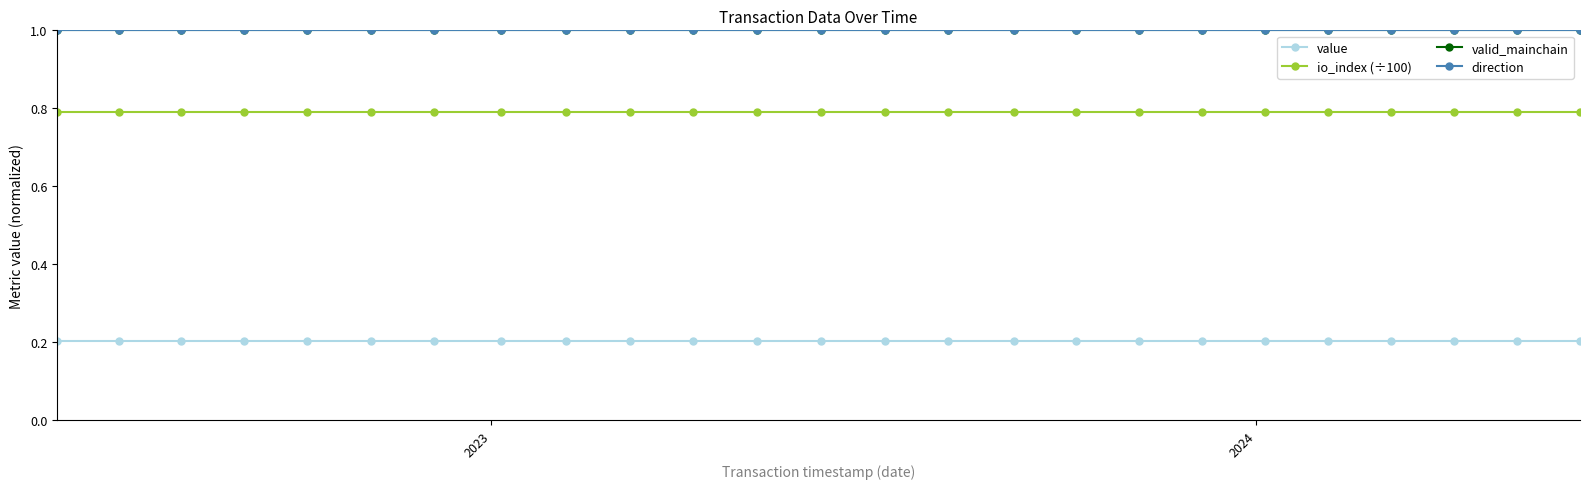

Reading right to left, extract all data points from this chart.

value: 0.2	0.2	0.2	0.2	0.2	0.2	0.2	0.2	0.2	0.2	0.2	0.2	0.2	0.2	0.2	0.2	0.2	0.2	0.2	0.2	0.2	0.2	0.2	0.2	0.2
io_index (÷100): 0.8	0.8	0.8	0.8	0.8	0.8	0.8	0.8	0.8	0.8	0.8	0.8	0.8	0.8	0.8	0.8	0.8	0.8	0.8	0.8	0.8	0.8	0.8	0.8	0.8
valid_mainchain: 1.0	1.0	1.0	1.0	1.0	1.0	1.0	1.0	1.0	1.0	1.0	1.0	1.0	1.0	1.0	1.0	1.0	1.0	1.0	1.0	1.0	1.0	1.0	1.0	1.0
direction: 1.0	1.0	1.0	1.0	1.0	1.0	1.0	1.0	1.0	1.0	1.0	1.0	1.0	1.0	1.0	1.0	1.0	1.0	1.0	1.0	1.0	1.0	1.0	1.0	1.0